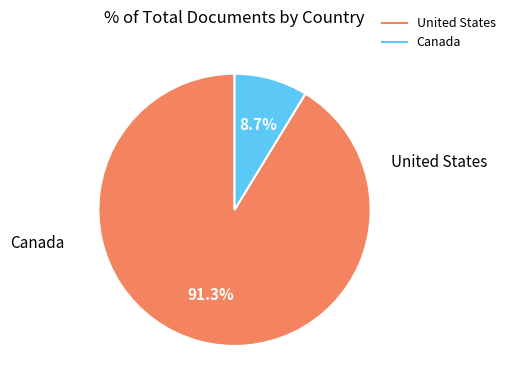

The United States slice represents 82% of the pie. True or false?

False